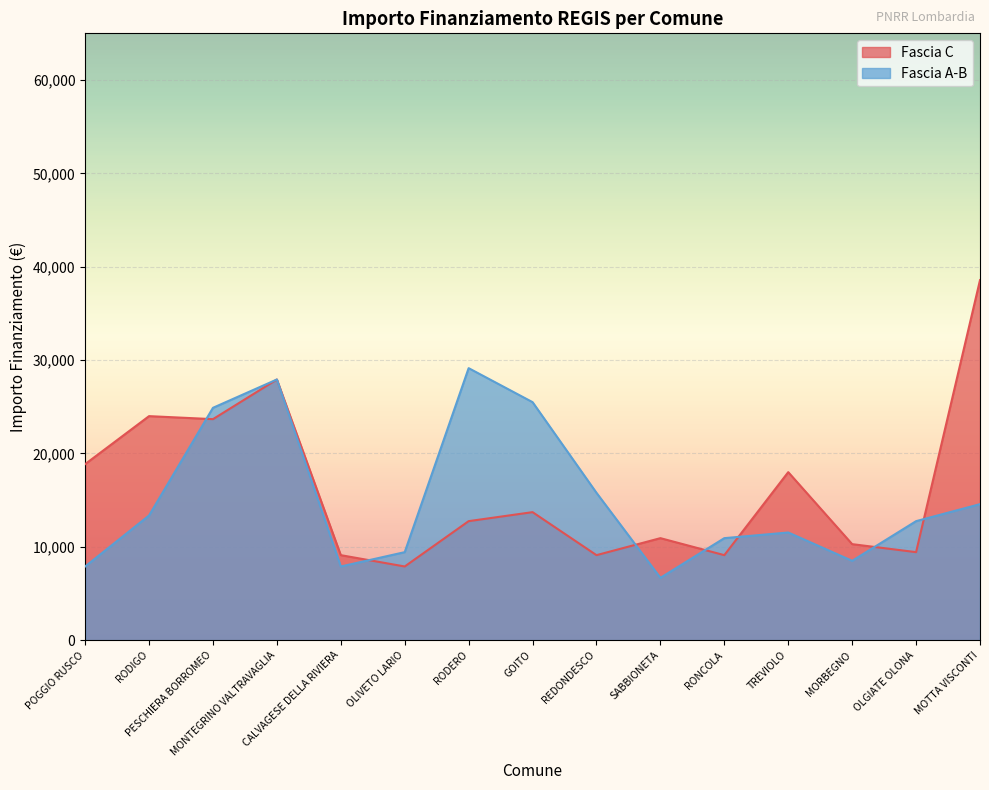

Reading left to right, list all the values displayed in this chart.

Fascia C: 18854	23996	23673	27922	9105	7891	12747	13712	9105	10926	9105	17997	10284	9427	38565
Fascia A-B: 7891	13354	24887	27922	7891	9427	29136	25494	15782	6677	10926	11533	8498	12747	14568